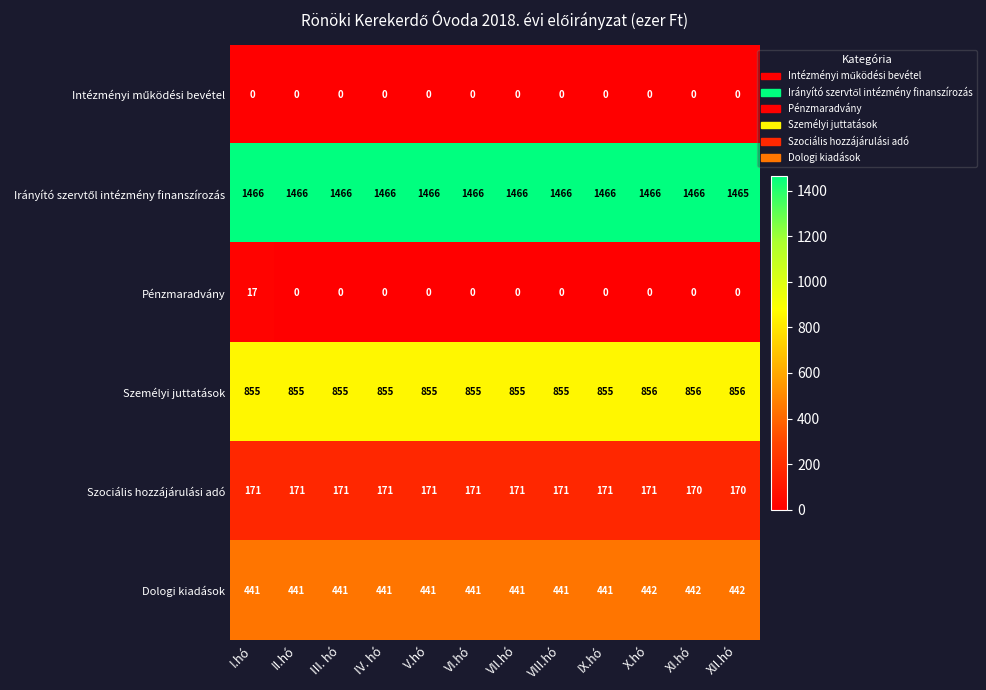

What is the average value of the Személyi juttatások series?

855